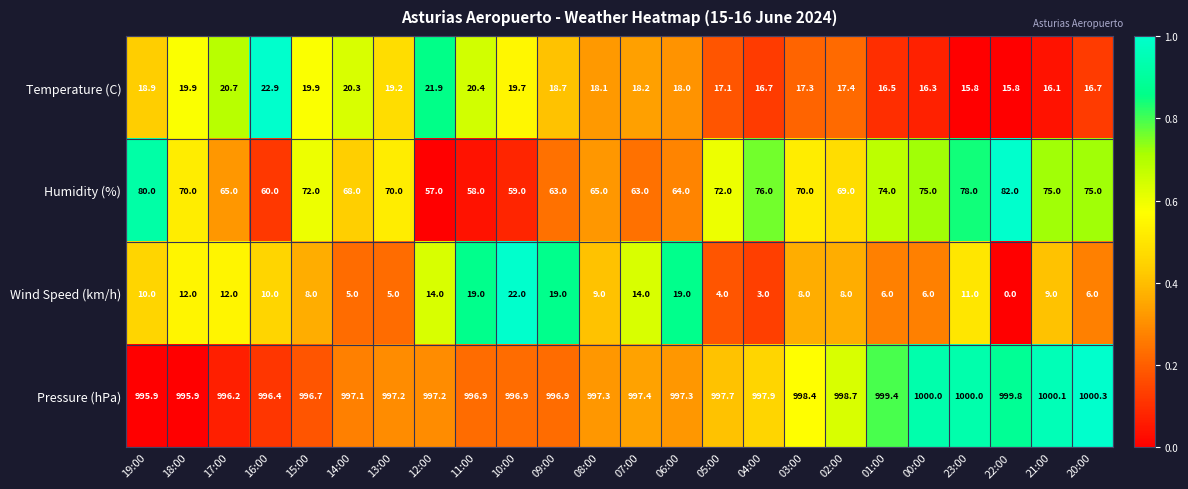

Which series has the largest range (max minus min)?

Humidity (%)